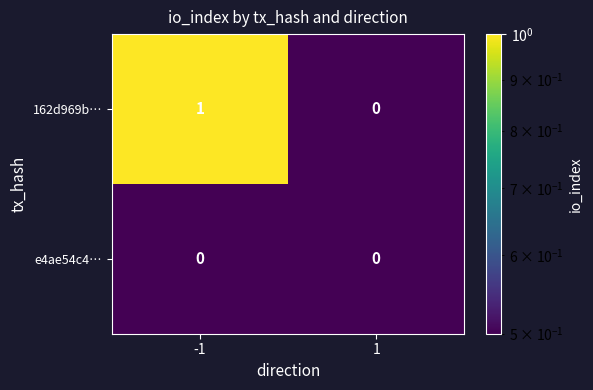

Reading left to right, what are all the values shown in this chart?

162d969b…: 1	0
e4ae54c4…: 0	0